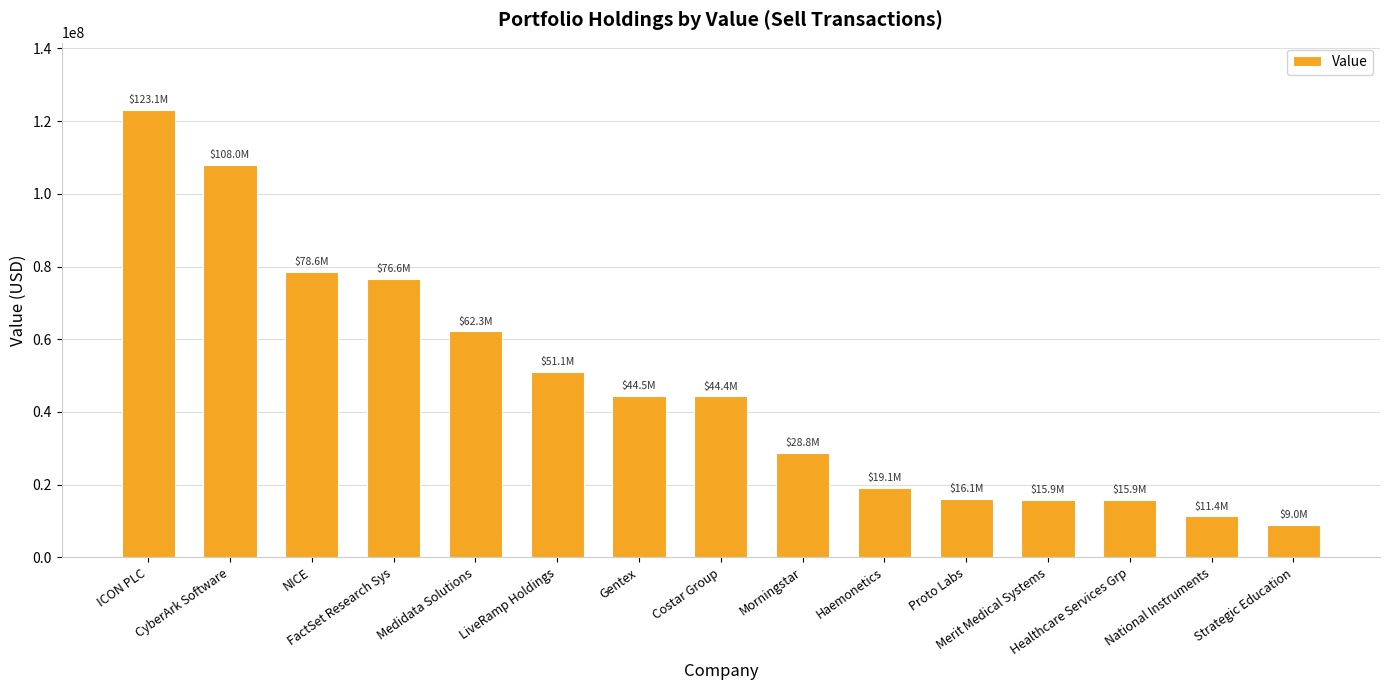

What is the sum of all values?

704741000